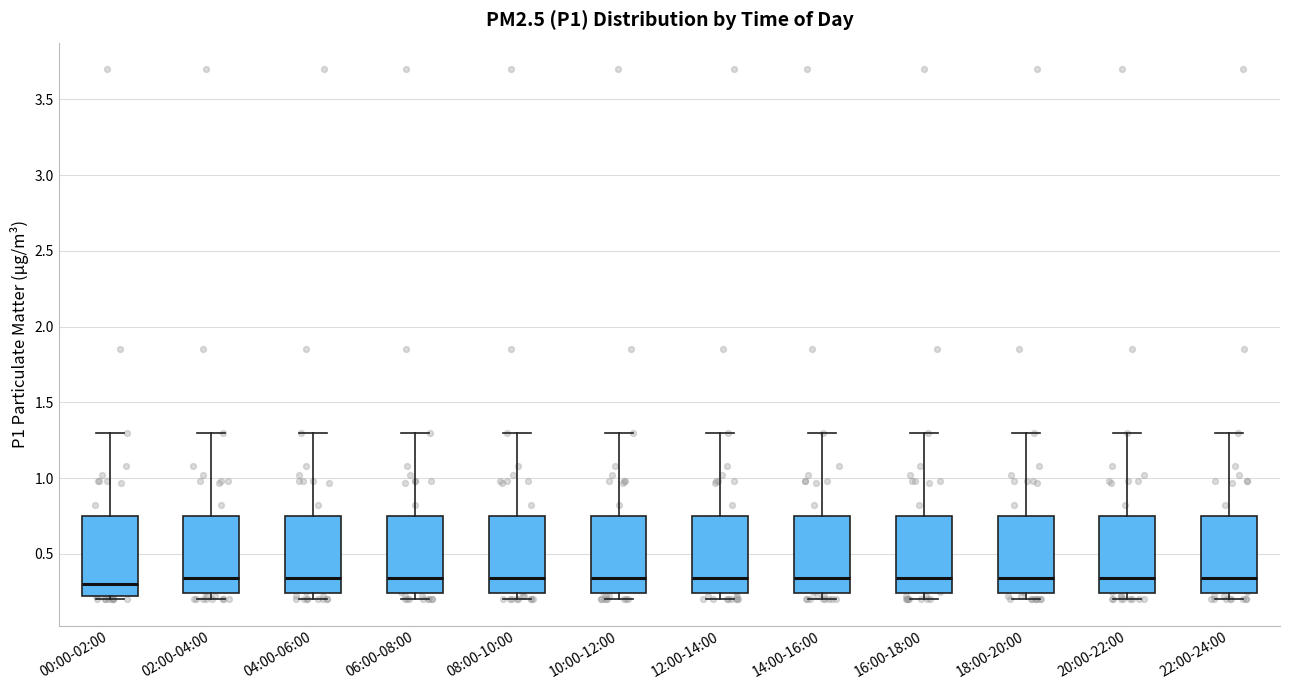

Reading left to right, read every box against the y-axis: the position of its median line, the range the box covers, and the ends of its whiskers. The values are not printed on the chart, so give them approximately, as read against the axis.

00:00-02:00: median 0.30, box 0.20 to 0.75, whiskers 0.20 (just below the box's lower edge) to 1.30
02:00-04:00: median 0.35, box 0.25 to 0.75, whiskers 0.20 to 1.30
04:00-06:00: median 0.35, box 0.25 to 0.75, whiskers 0.20 to 1.30
06:00-08:00: median 0.35, box 0.25 to 0.75, whiskers 0.20 to 1.30
08:00-10:00: median 0.35, box 0.25 to 0.75, whiskers 0.20 to 1.30
10:00-12:00: median 0.35, box 0.25 to 0.75, whiskers 0.20 to 1.30
12:00-14:00: median 0.35, box 0.25 to 0.75, whiskers 0.20 to 1.30
14:00-16:00: median 0.35, box 0.25 to 0.75, whiskers 0.20 to 1.30
16:00-18:00: median 0.35, box 0.25 to 0.75, whiskers 0.20 to 1.30
18:00-20:00: median 0.35, box 0.25 to 0.75, whiskers 0.20 to 1.30
20:00-22:00: median 0.35, box 0.25 to 0.75, whiskers 0.20 to 1.30
22:00-24:00: median 0.35, box 0.25 to 0.75, whiskers 0.20 to 1.30